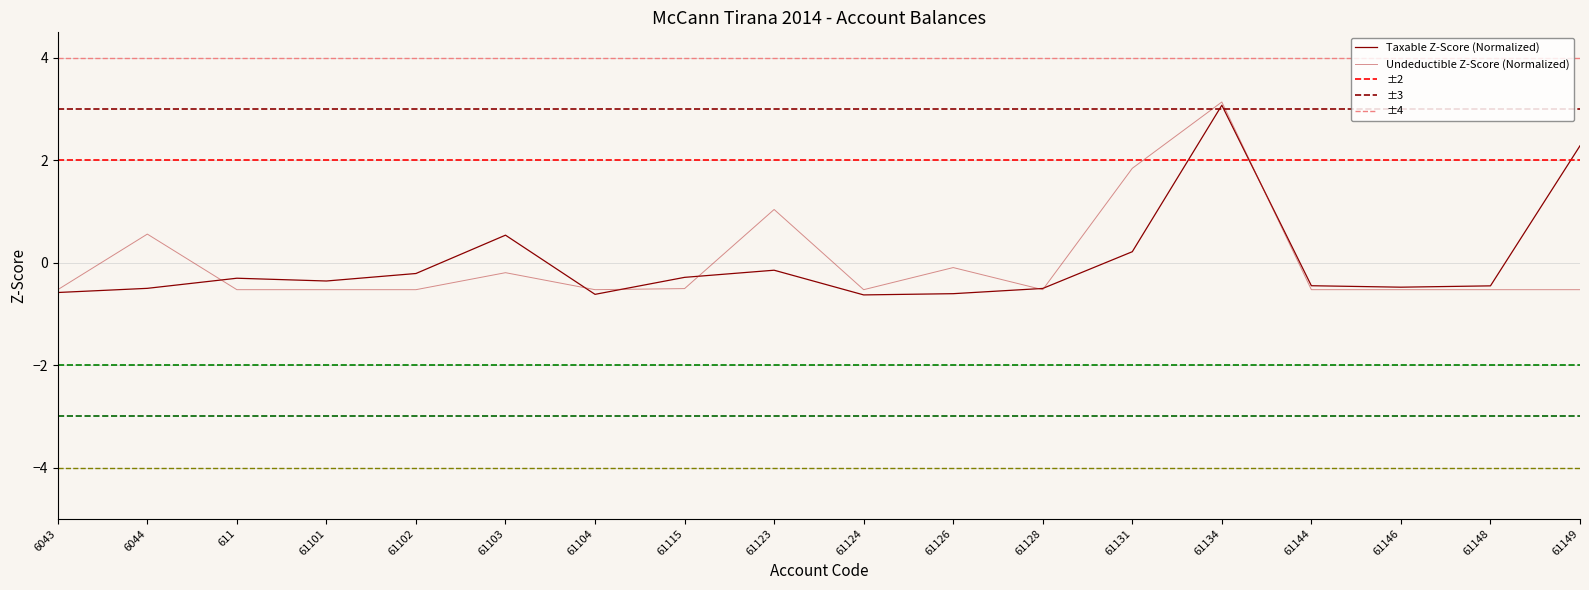

Rank the series at 61101 from lowest to highest value.

Undeductible, Taxable